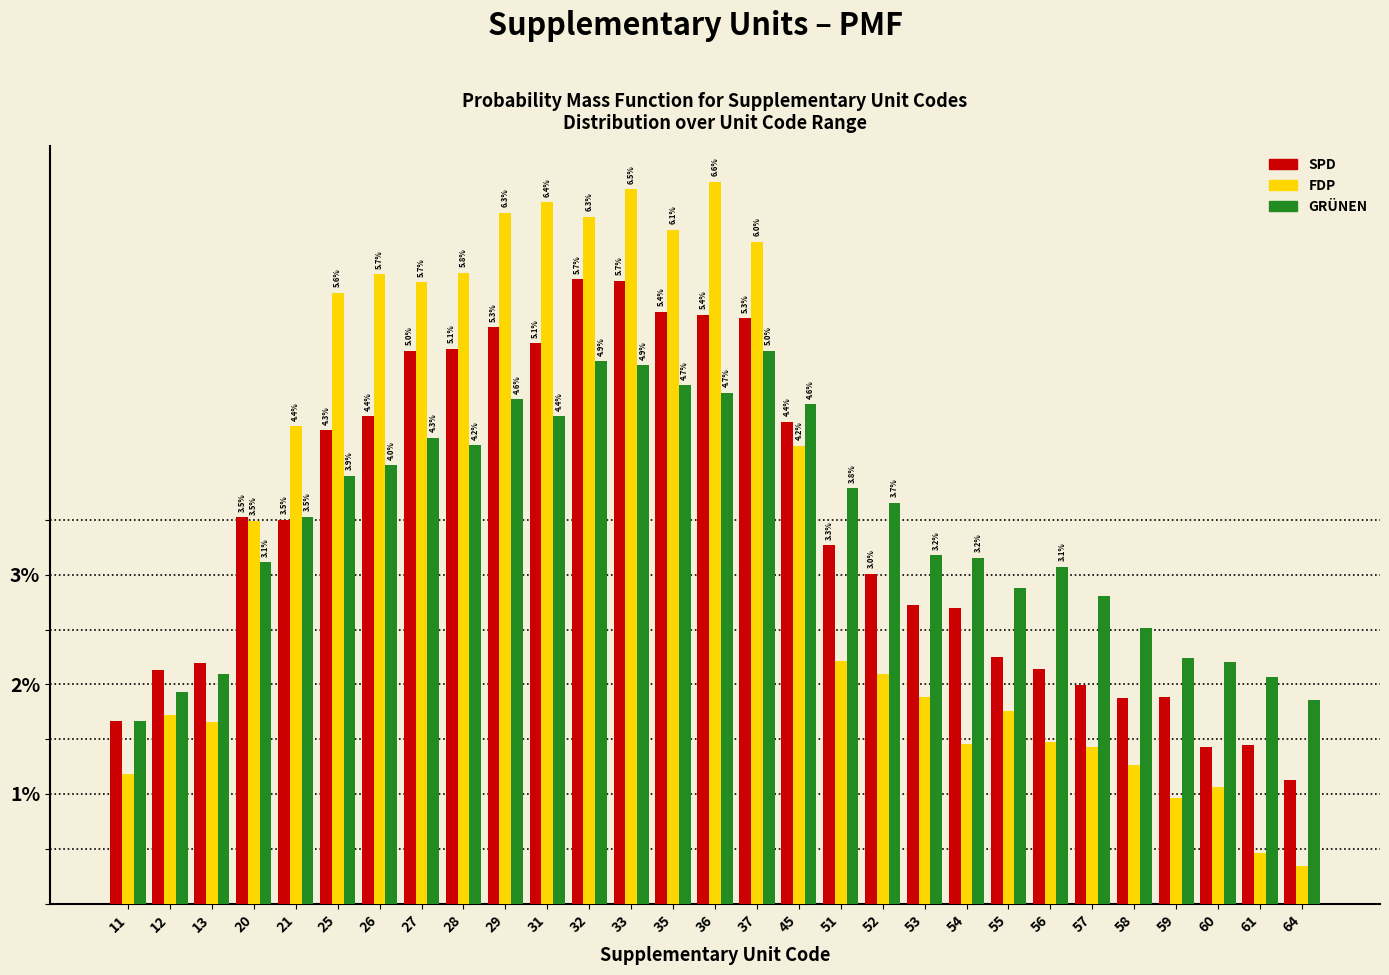

Rank the series by their maximum value, from lowest to highest.

GRÜNEN, SPD, FDP